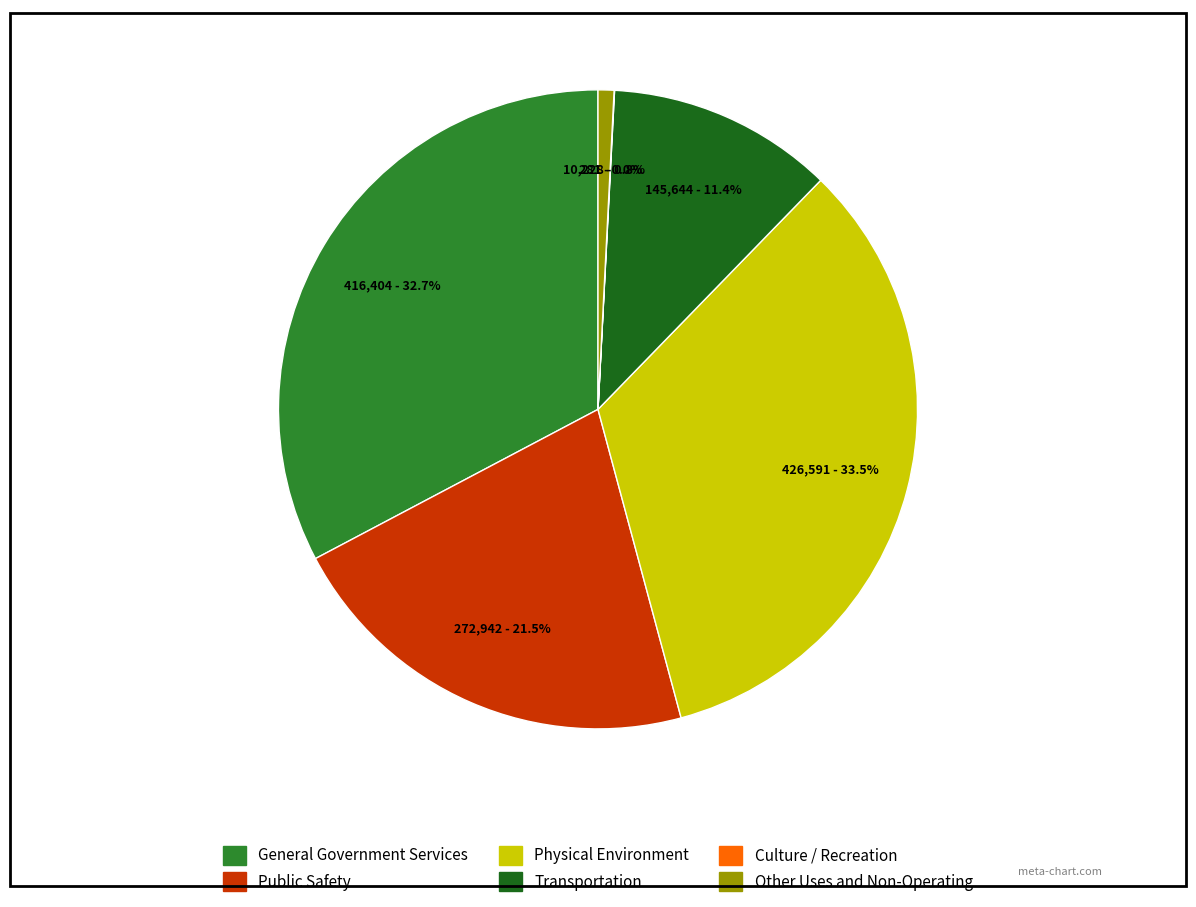

Which has a higher value, Other Uses and Non-Operating or Physical Environment?

Physical Environment